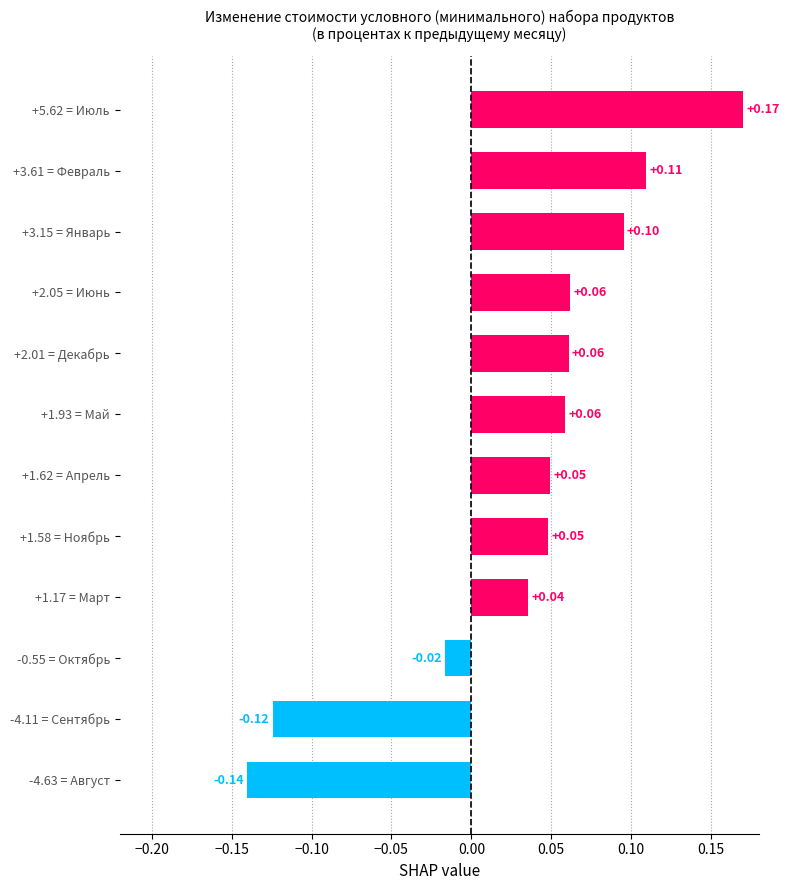

How many values are above zero?

9